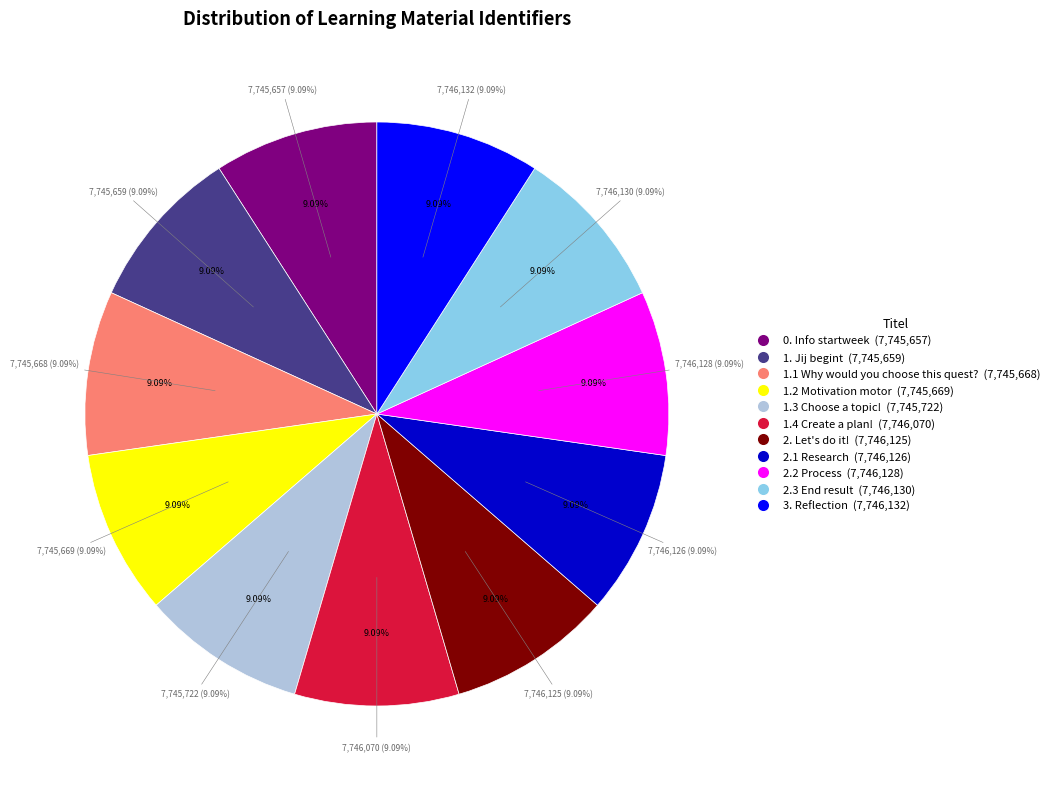

What is the smallest slice in the pie chart?

0. Info startweek